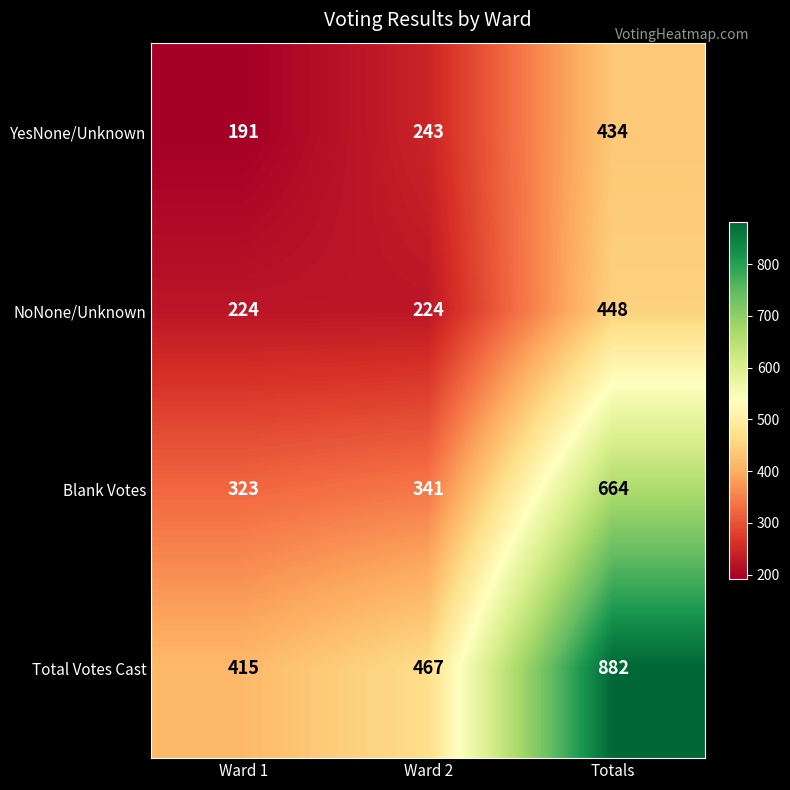

The value of Total Votes Cast at Ward 1 is 415. True or false?

True